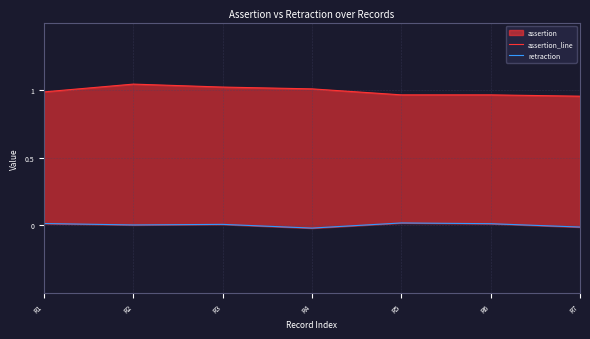

Reading left to right, transcribe all the data shown in this chart.

assertion_line: R1=1.0	R2=1.0	R3=1.0	R4=1.0	R5=1.0	R6=1.0	R7=1.0
retraction: R1=0.0	R2=0.0	R3=0.0	R4=-0.0	R5=0.0	R6=0.0	R7=-0.0